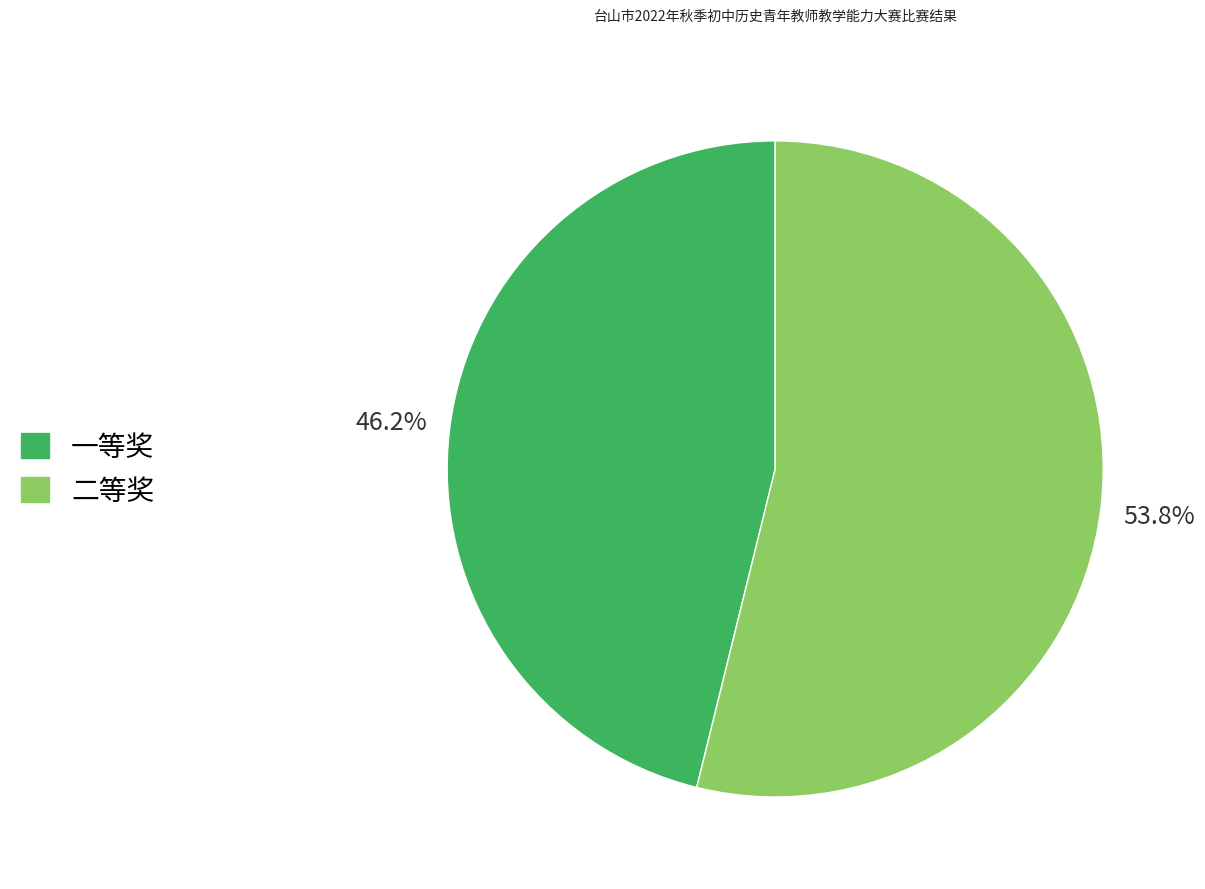

Does 一等奖 account for over 50% of the chart?

No